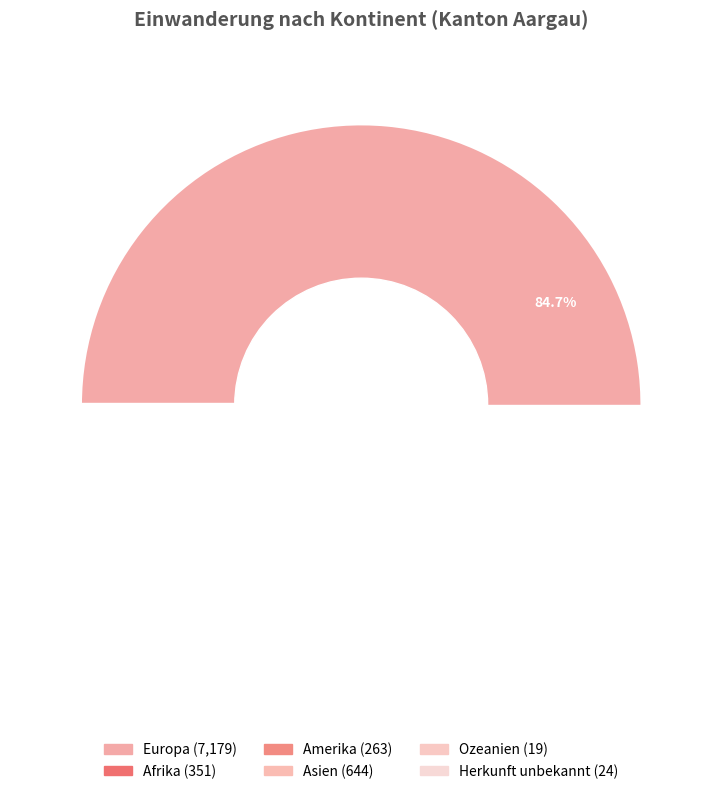

Is the sum of Asien and Ozeanien greater than half?

No